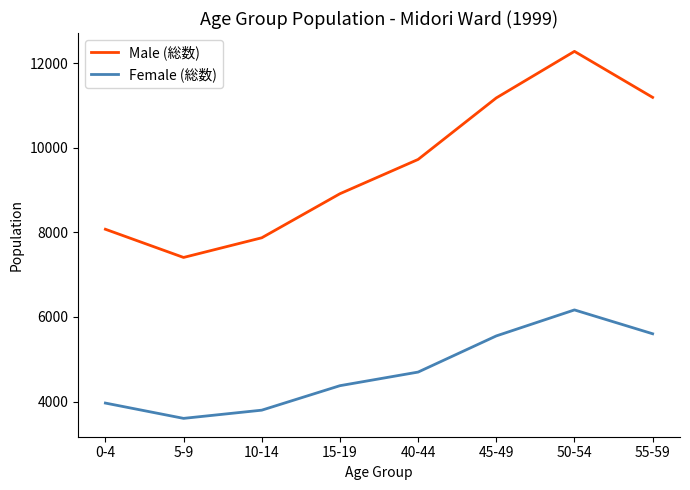

How many categories are shown in the chart?

8